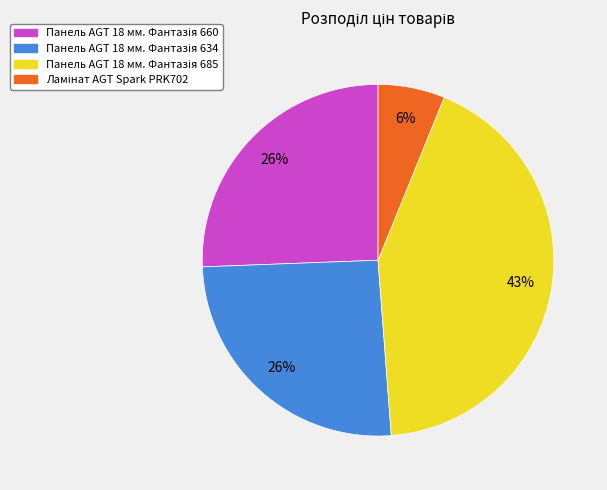

How many slices are in this pie chart?

4